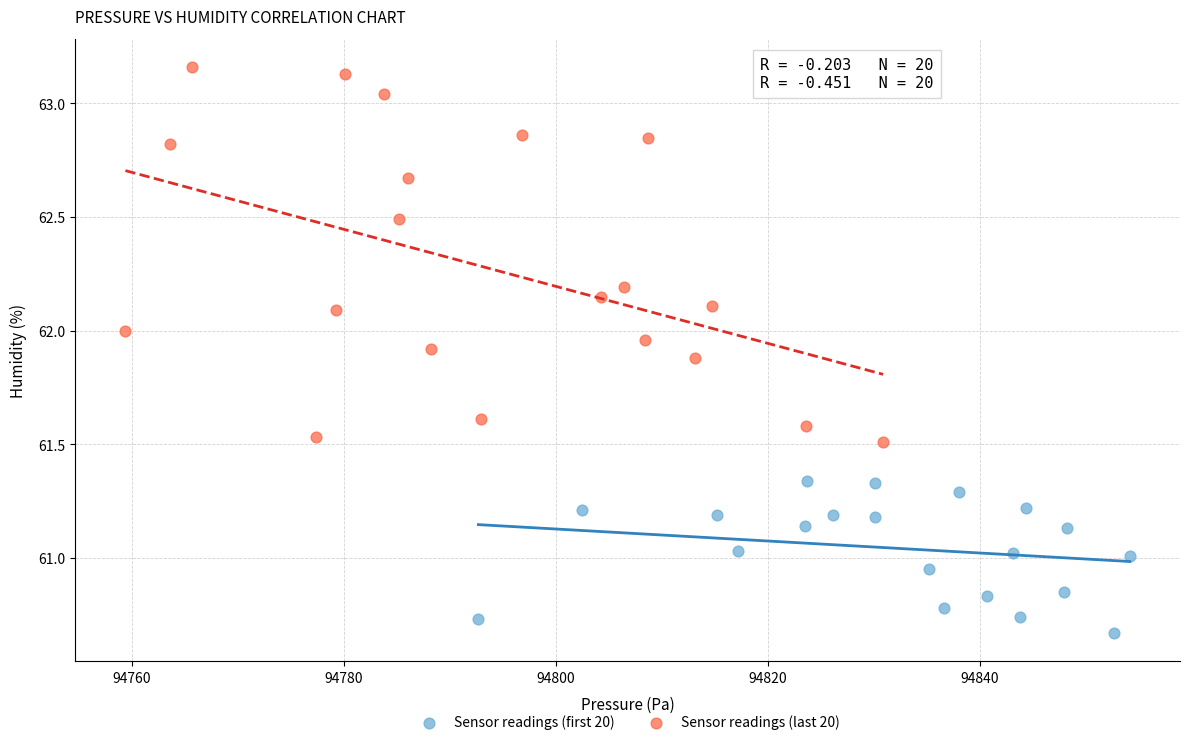

Which series reaches the maximum Y coordinate?

Sensor readings (last 20)